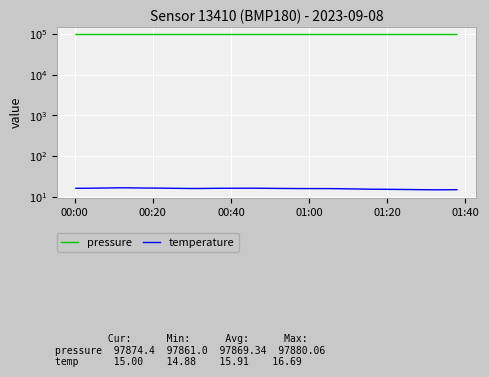

What is the value of the temperature point at the 32nd from the left?

15.4